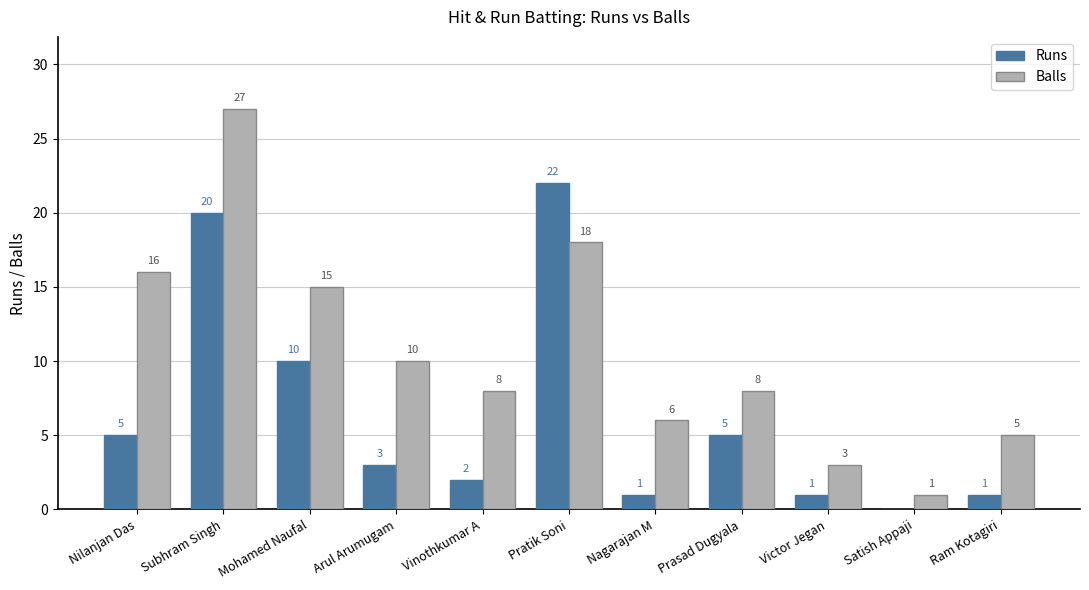

At which category does the chart reach its peak across all series?

Subhram Singh